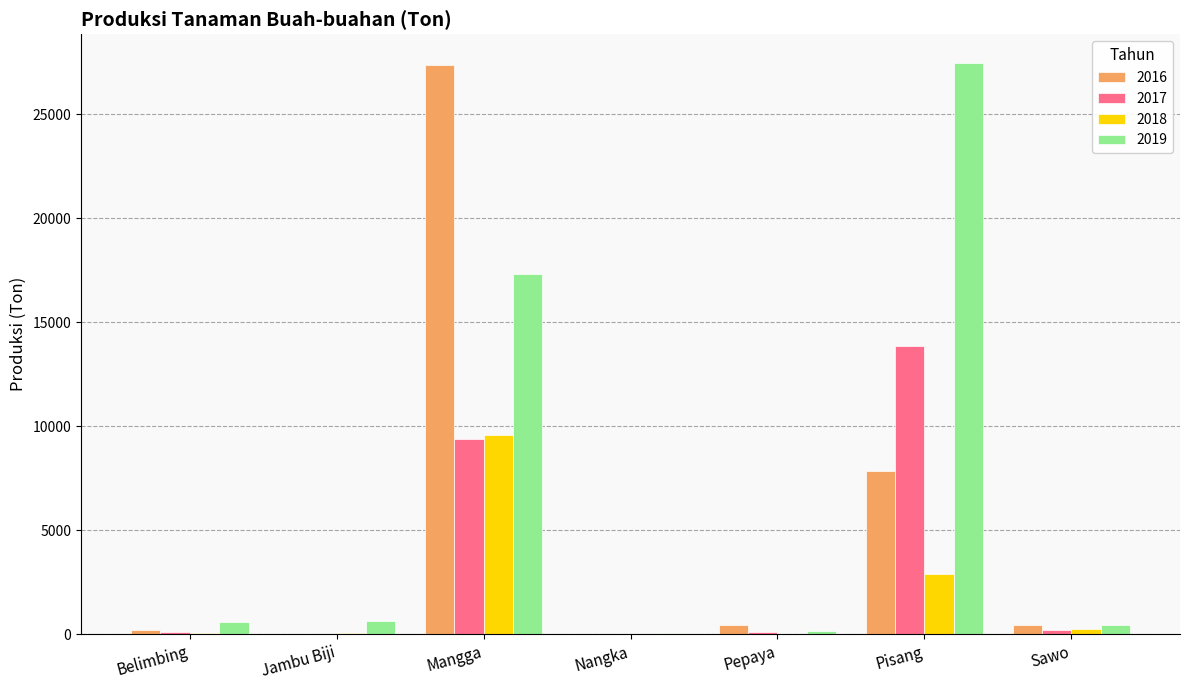

Does the chart contain stacked bars?

No